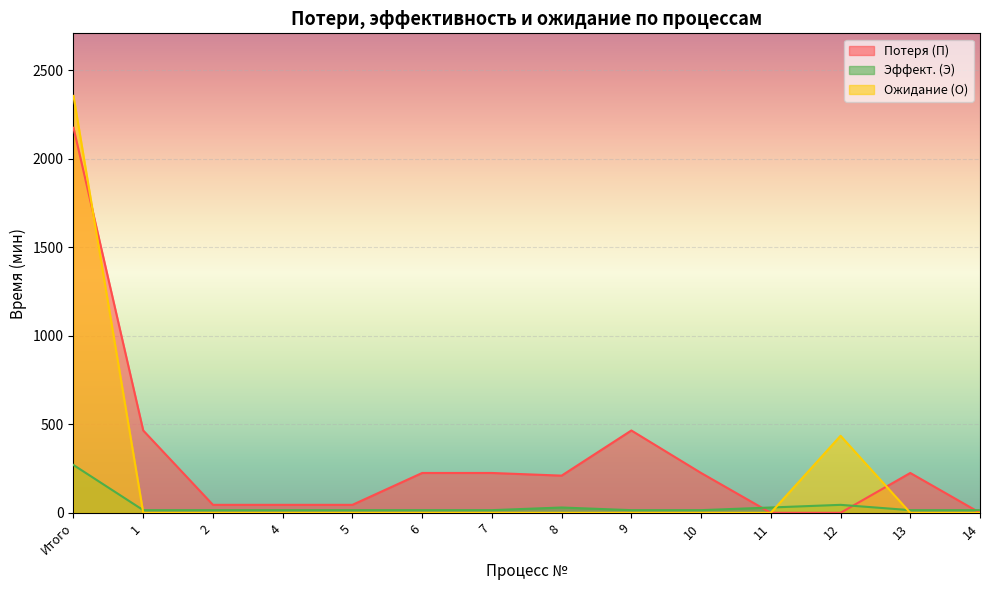

Between 12 and 4, which is larger?

4